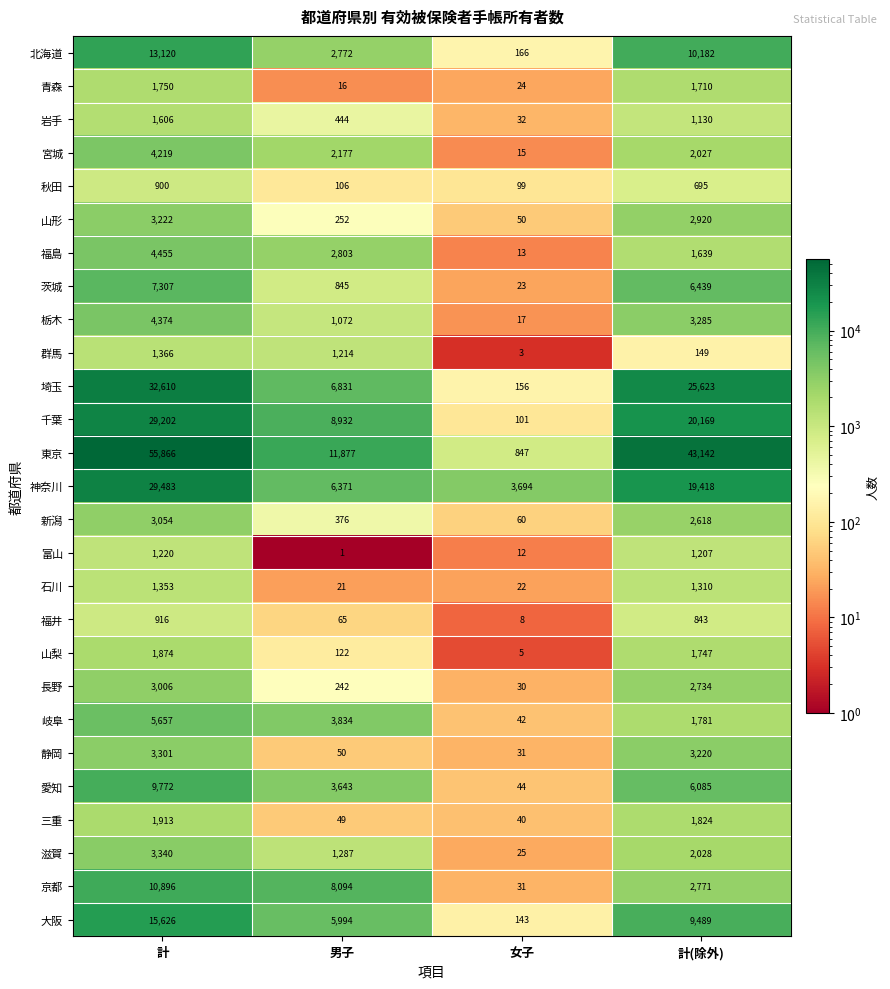

Which series has the widest spread of values?

東京